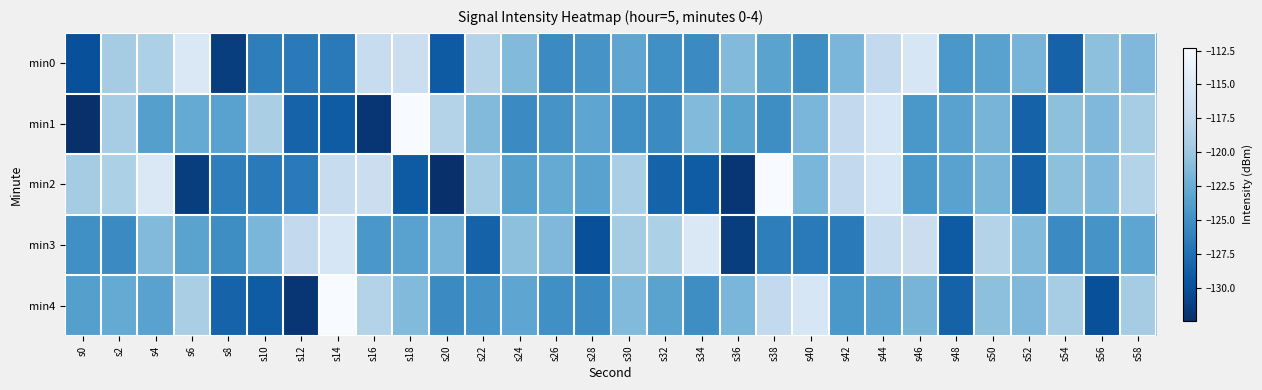

Between s28 and s18, which is larger?

s18